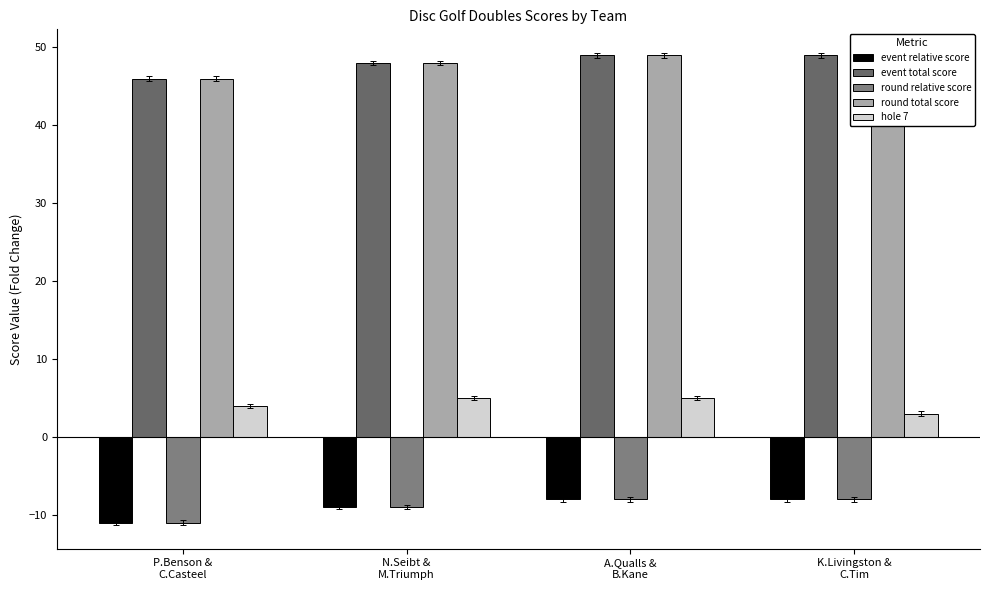

What is the average value of the event relative score series?

-9